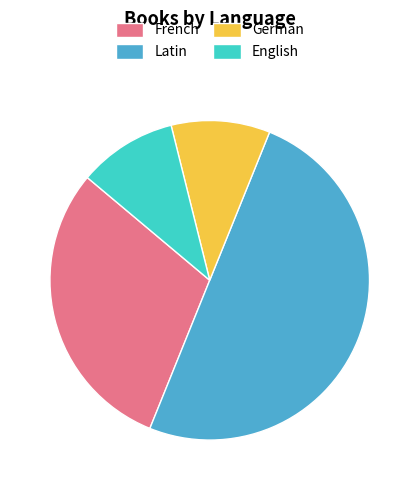

Does English account for over 50% of the chart?

No